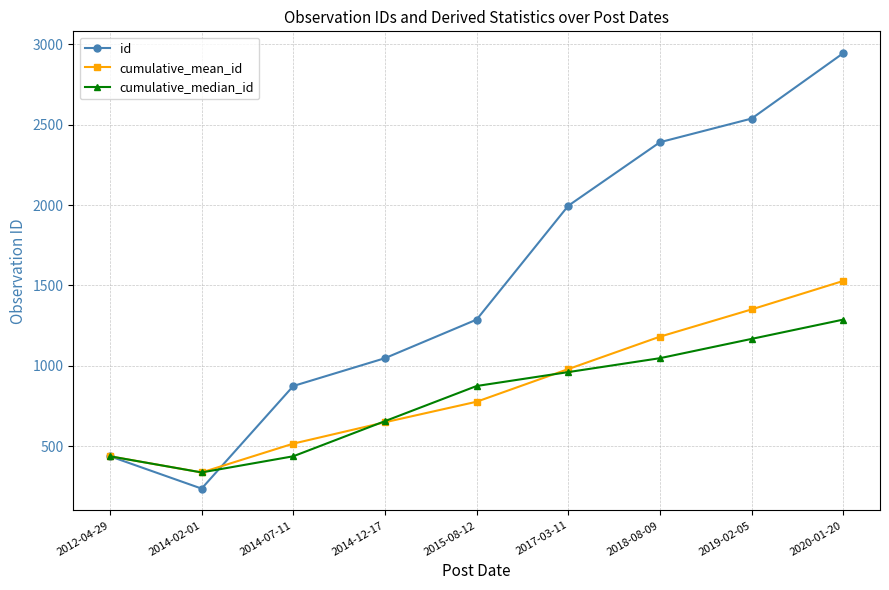

After their last crossing, which series has the higher values: cumulative_mean_id or id?

id